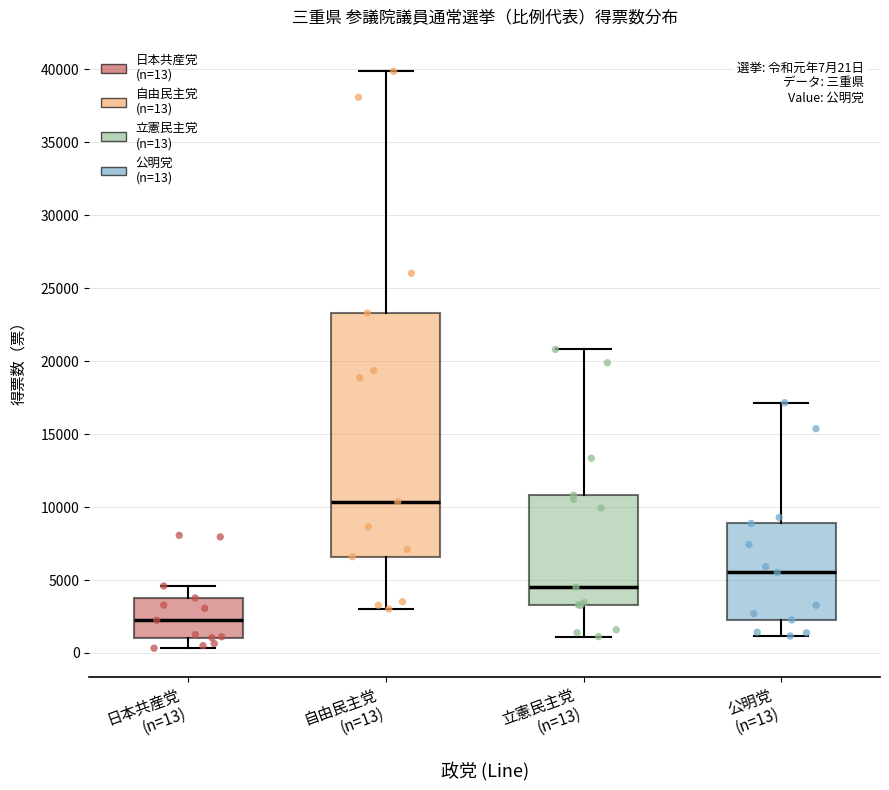

Which box has the highest median line?

自由民主党 (n=13)